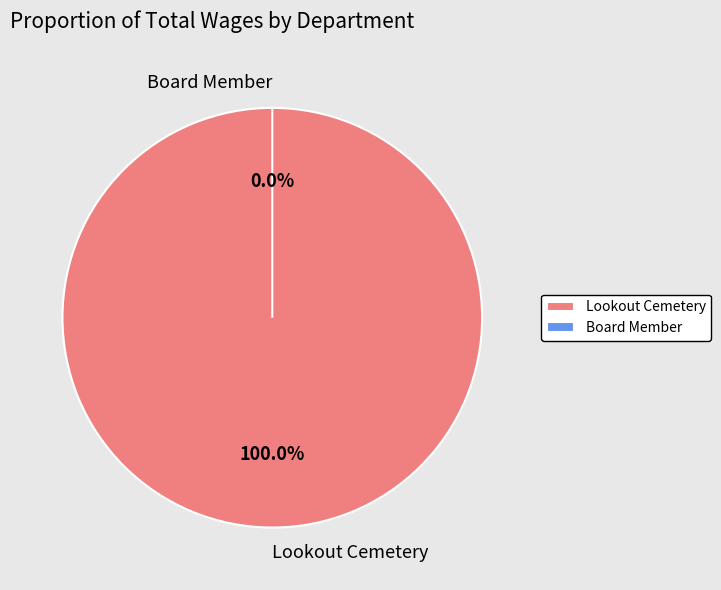

What is the largest slice in the pie chart?

Lookout Cemetery